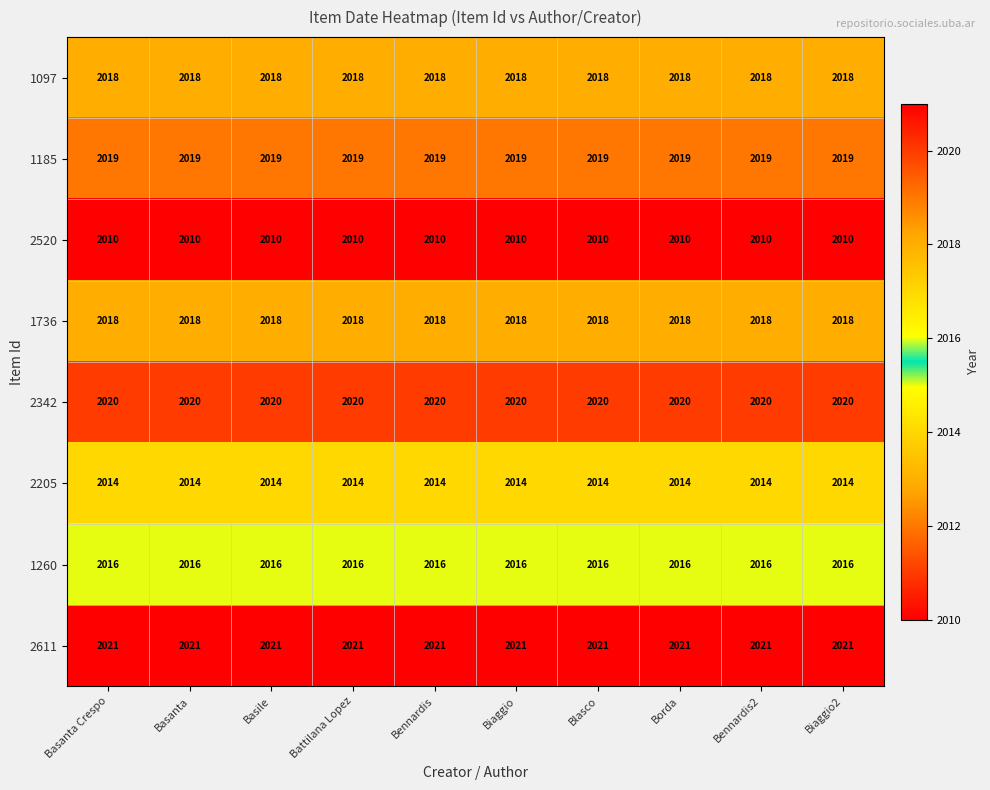

The value of 1185 at Biaggio2 is 3419. True or false?

False